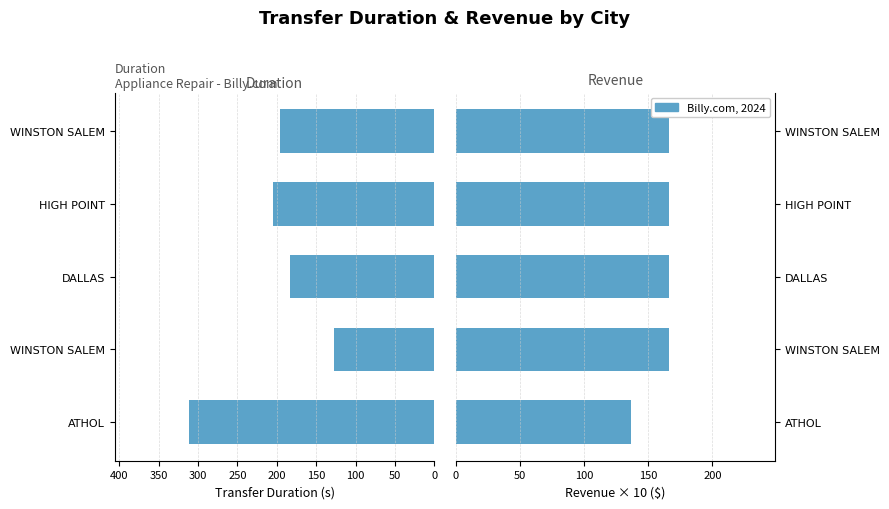

How many values in the transferDuration series are below 196?

2